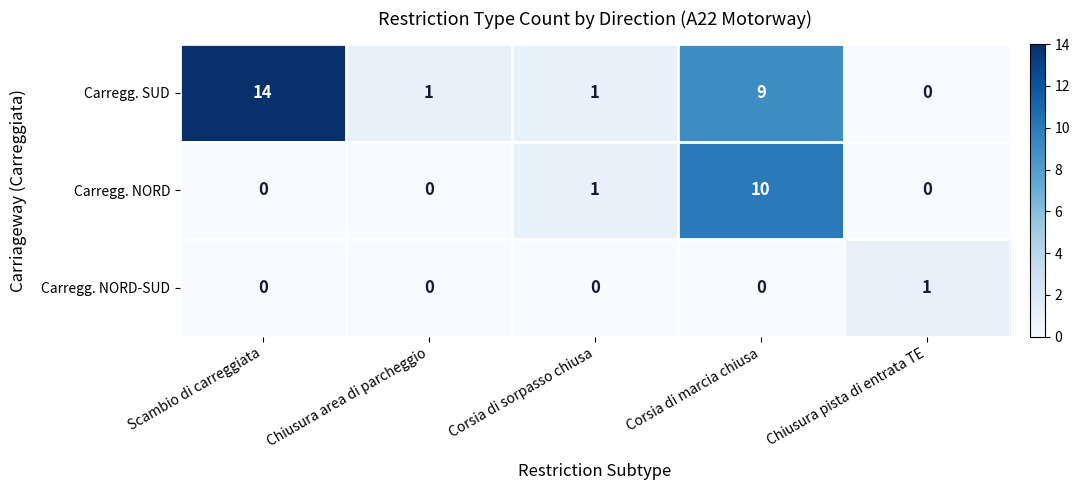

Which series changed the most between Corsia di sorpasso chiusa and Corsia di marcia chiusa?

Carregg. NORD